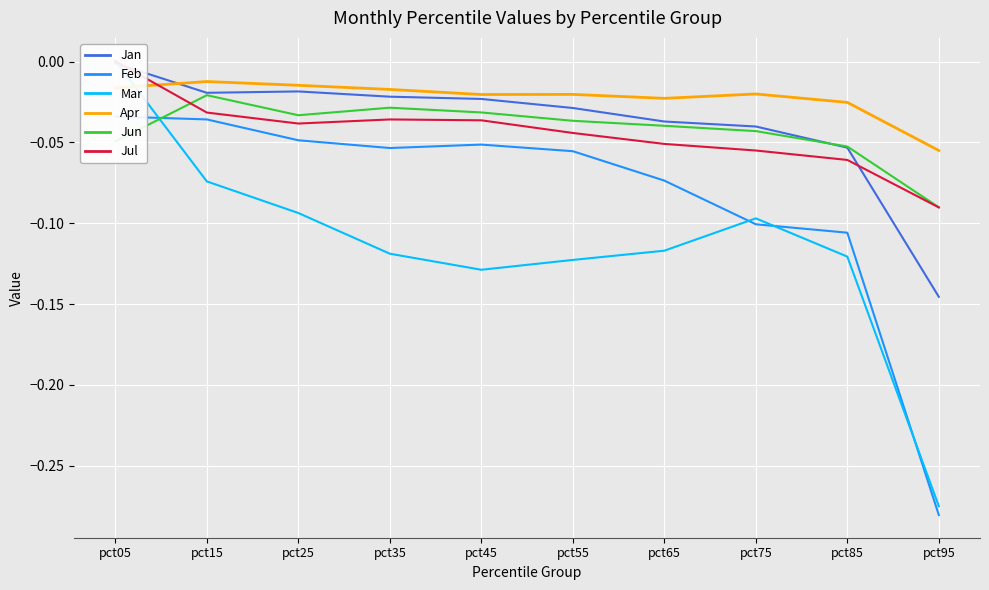

List the labels in order of Jul value, smallest first.

pct95, pct85, pct75, pct65, pct55, pct25, pct45, pct35, pct15, pct05